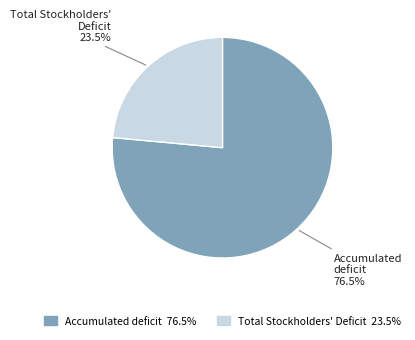

What is the total percentage of Accumulated deficit and Total Stockholders' Deficit?

100.0%